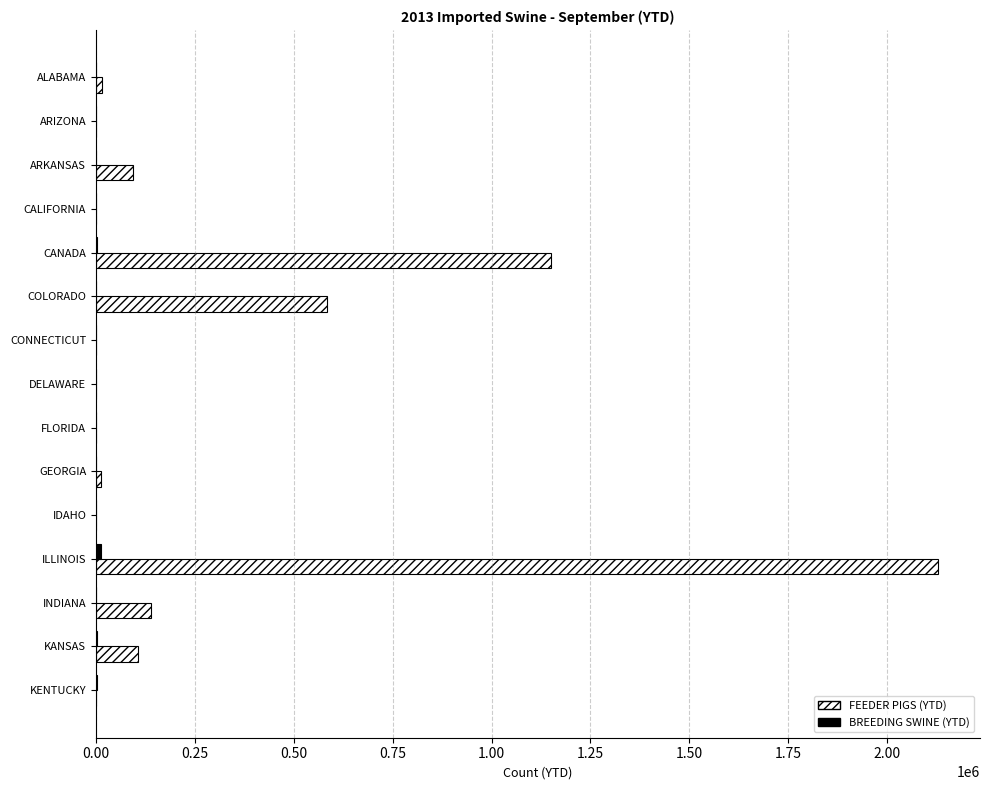

How many distinct data groups are displayed?

2